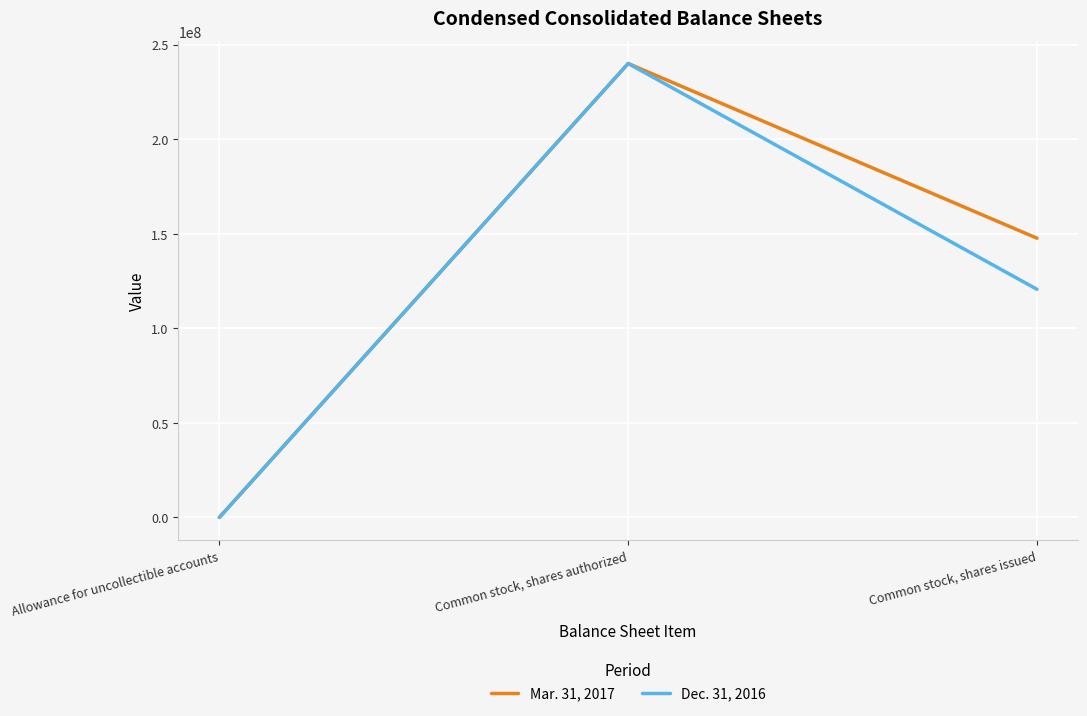

At which category does the chart reach its peak across all series?

Common stock, shares authorized